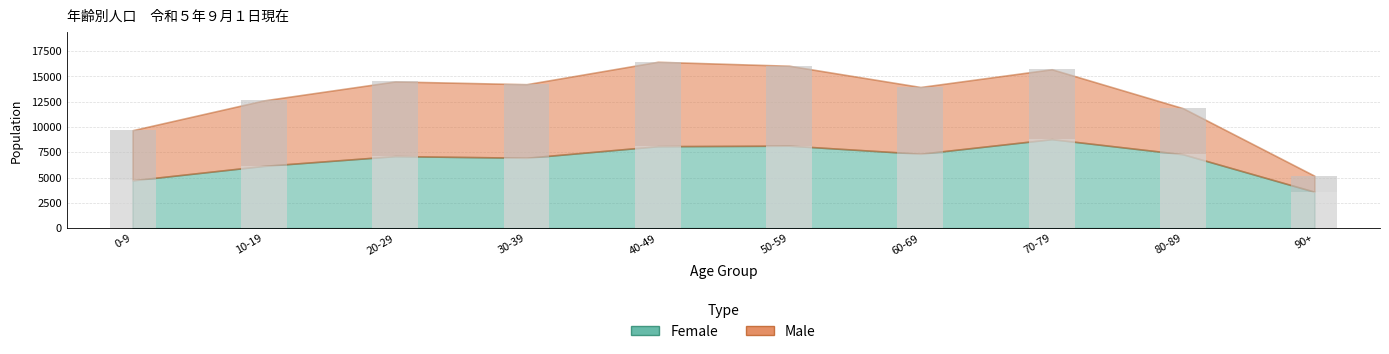

Reading left to right, extract all data points from this chart.

Female: 0-9=4728	10-19=6153	20-29=7118	30-39=6953	40-49=8096	50-59=8149	60-69=7350	70-79=8793	80-89=7299	90+=3599
Male: 0-9=4948	10-19=6466	20-29=7372	30-39=7264	40-49=8336	50-59=7892	60-69=6592	70-79=6902	80-89=4546	90+=1581